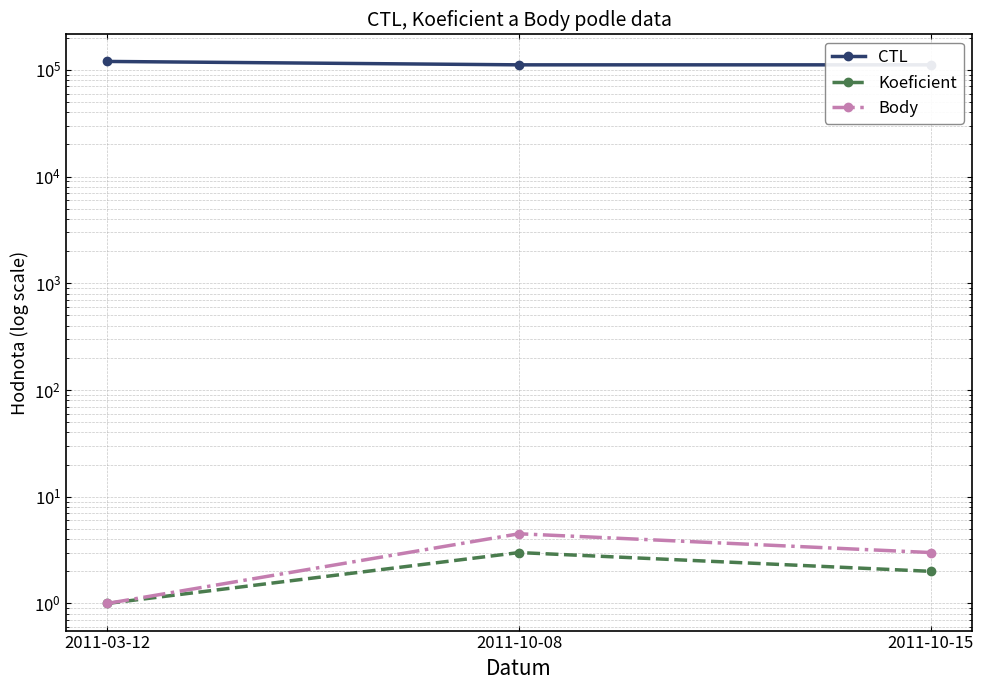

Reading left to right, list all the values displayed in this chart.

CTL: 2011-03-12=119902.0	2011-10-08=111416.0	2011-10-15=111417.0
Koeficient: 2011-03-12=1.0	2011-10-08=3.0	2011-10-15=2.0
Body: 2011-03-12=1.0	2011-10-08=4.5	2011-10-15=3.0